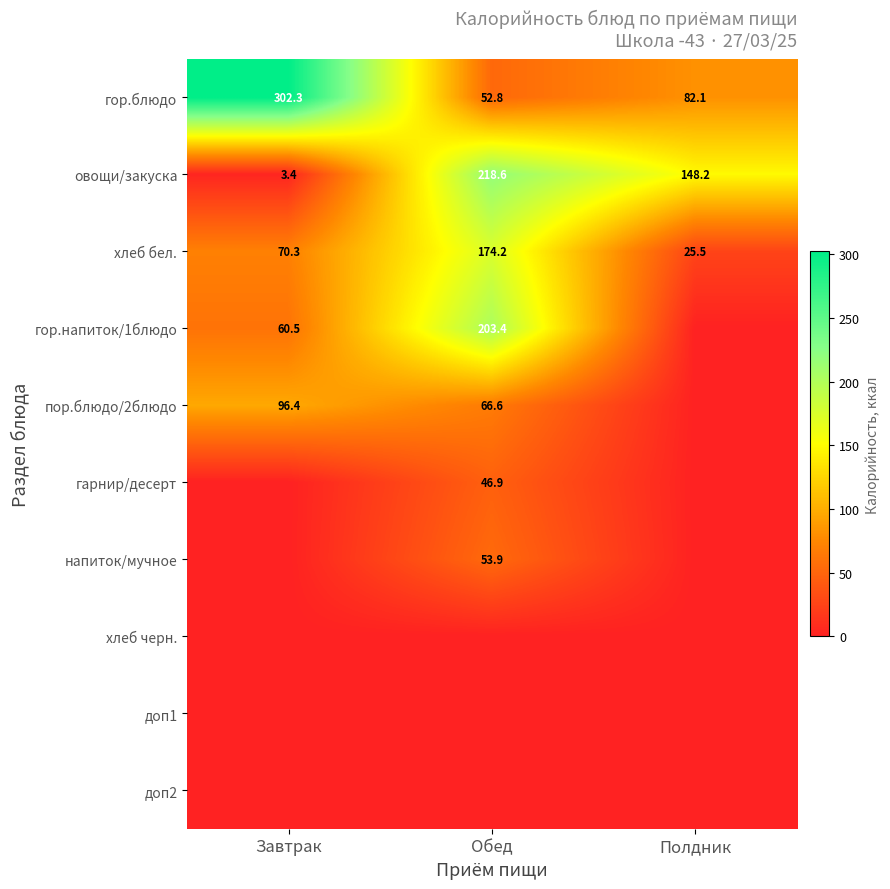

What is the difference between the maximum and second lowest values in the хлеб бел. series?

103.9